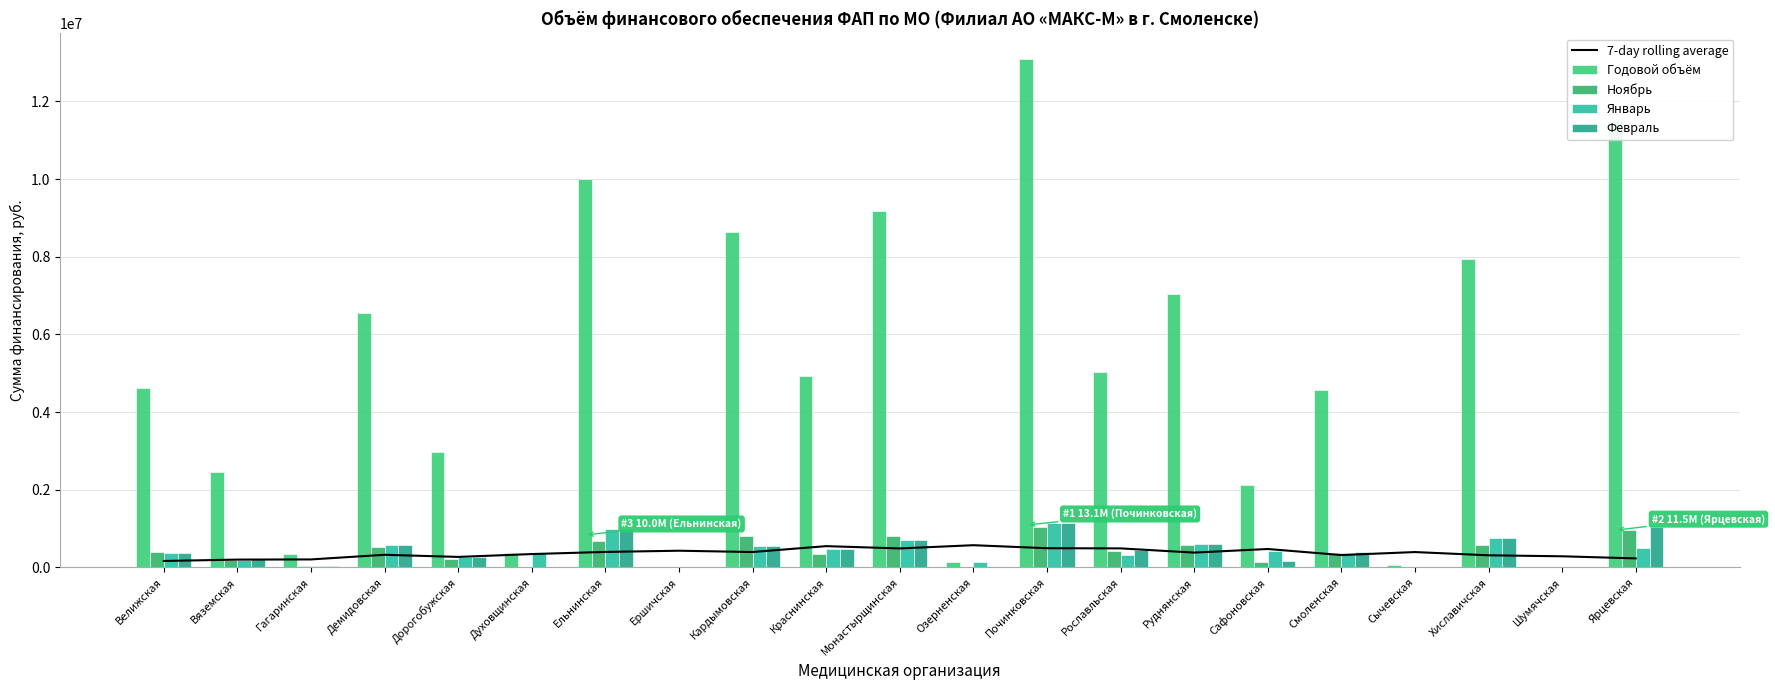

What position from the left is Кардымовская?

9